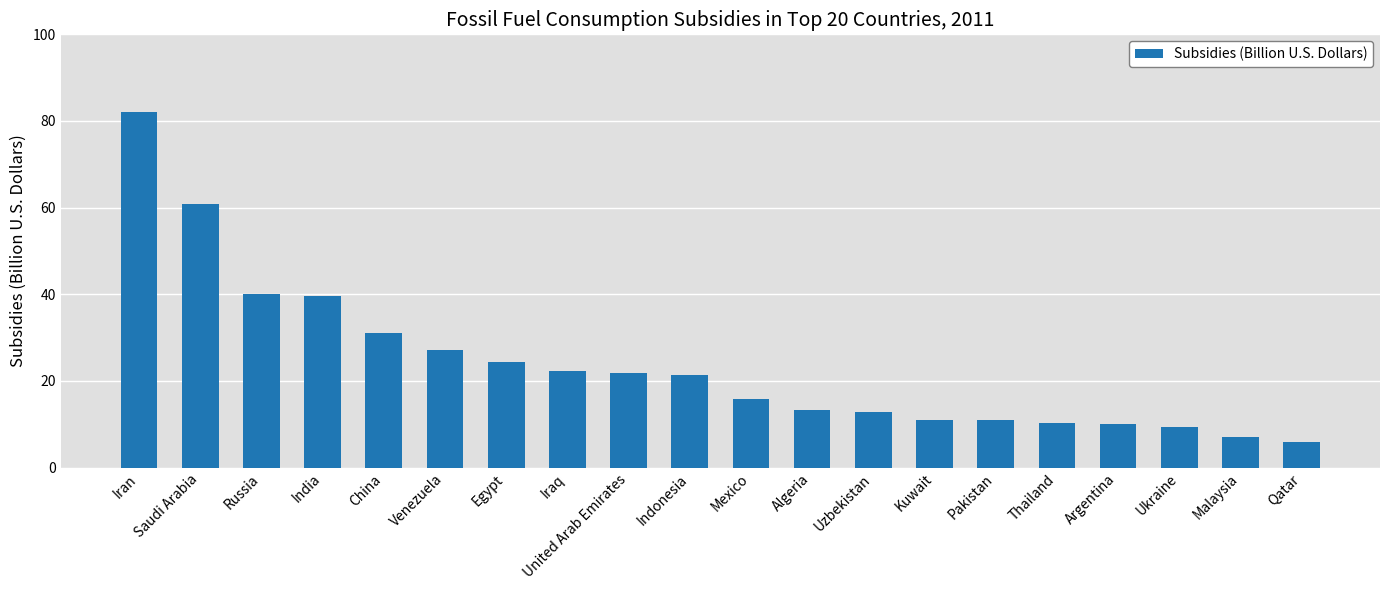

What is the approximate value at Argentina?

10.0